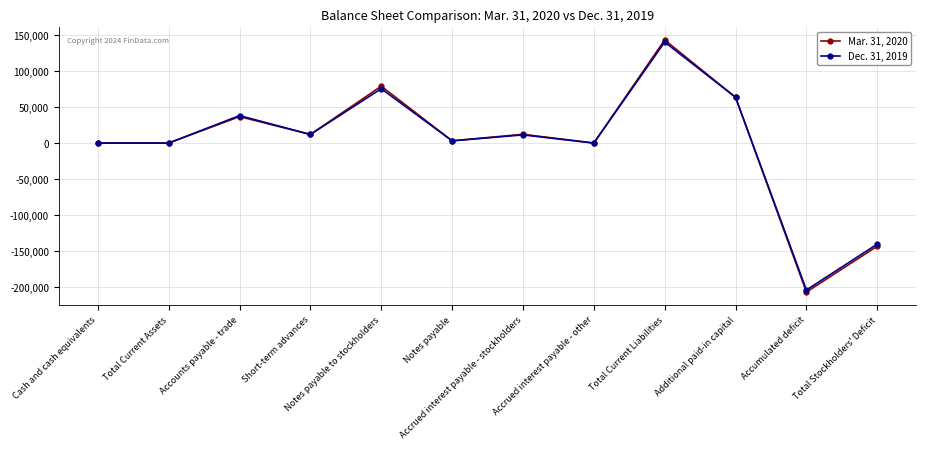

What is the average value of the Mar. 31, 2020 series?

28